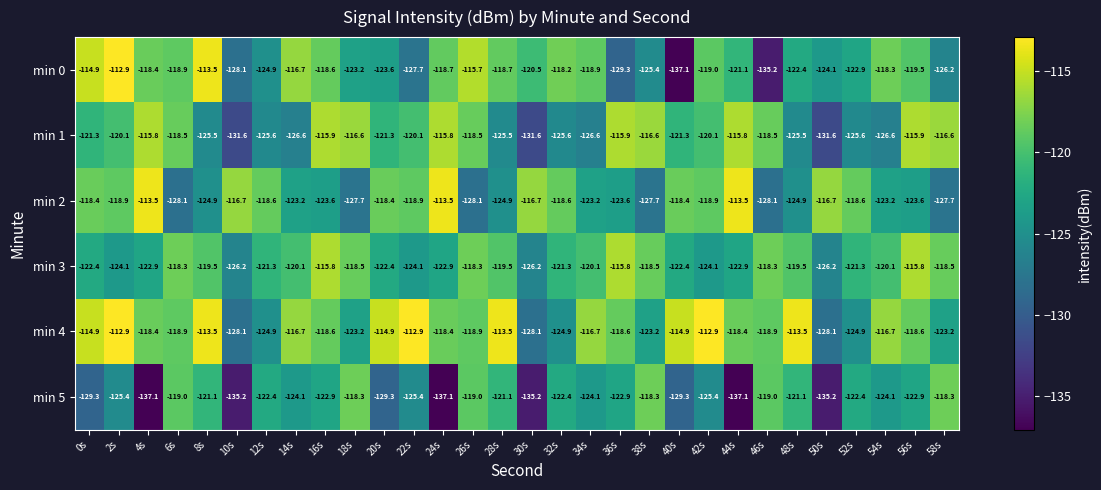

Between 28s and 52s, which series saw the biggest shift?

min 4